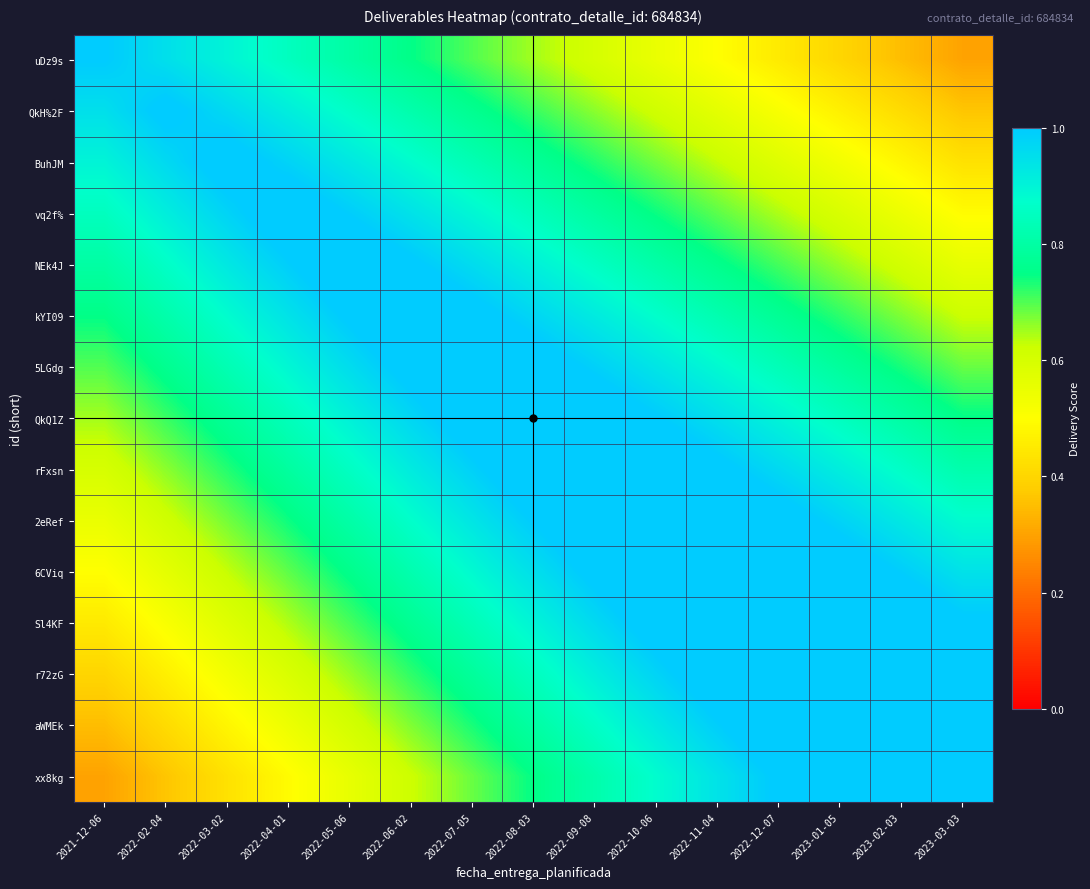

Rank the series by their maximum value, from highest to lowest.

xx8kg, aWMEk, r72zG, Sl4KF, 6CViq, 2eRef, rFxsn, QkQ1Z, 5LGdg, kYI09, NEk4J, vq2f%, BuhJM, QkH%2F, uDz9s